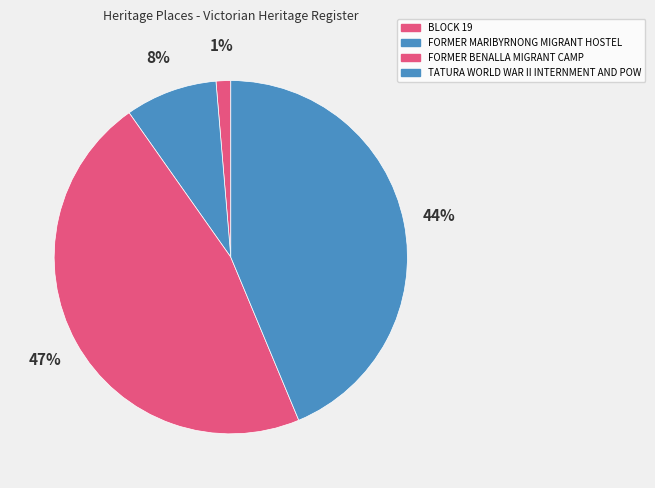

How many segments does this pie chart have?

4